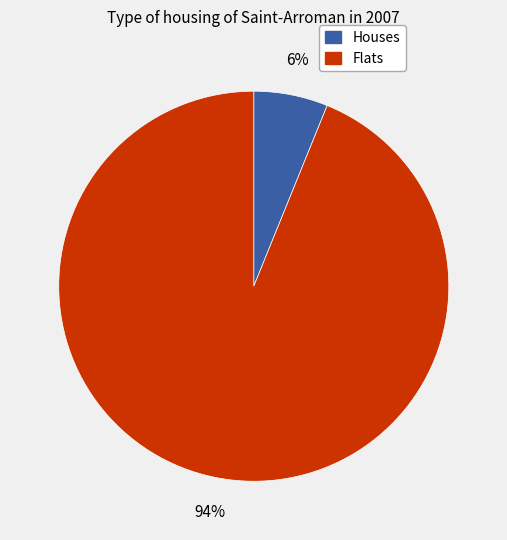

Is there a majority slice in this chart?

Yes